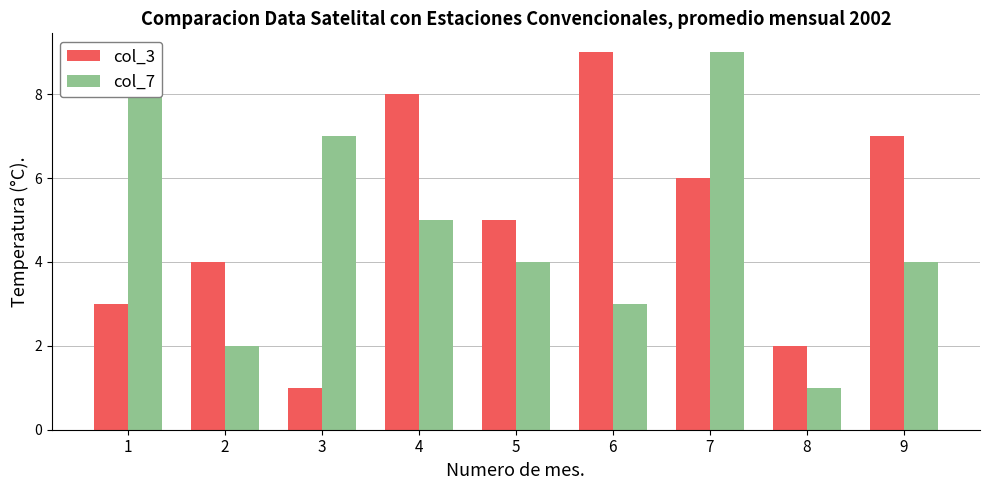

Is the value of col_7 at 1 greater than the value of col_3 at 1?

Yes